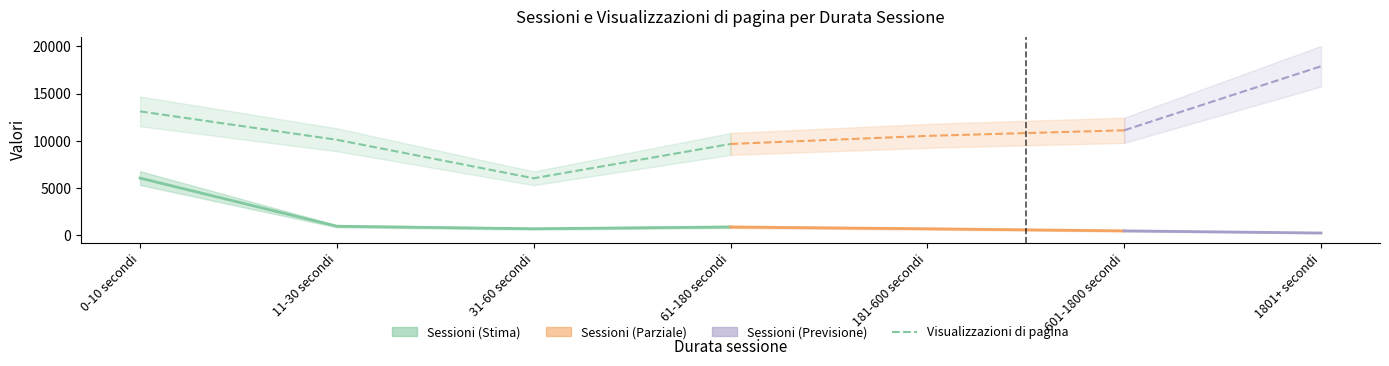

List the labels in order of value, largest first.

0-10 secondi, 11-30 secondi, 61-180 secondi, 31-60 secondi